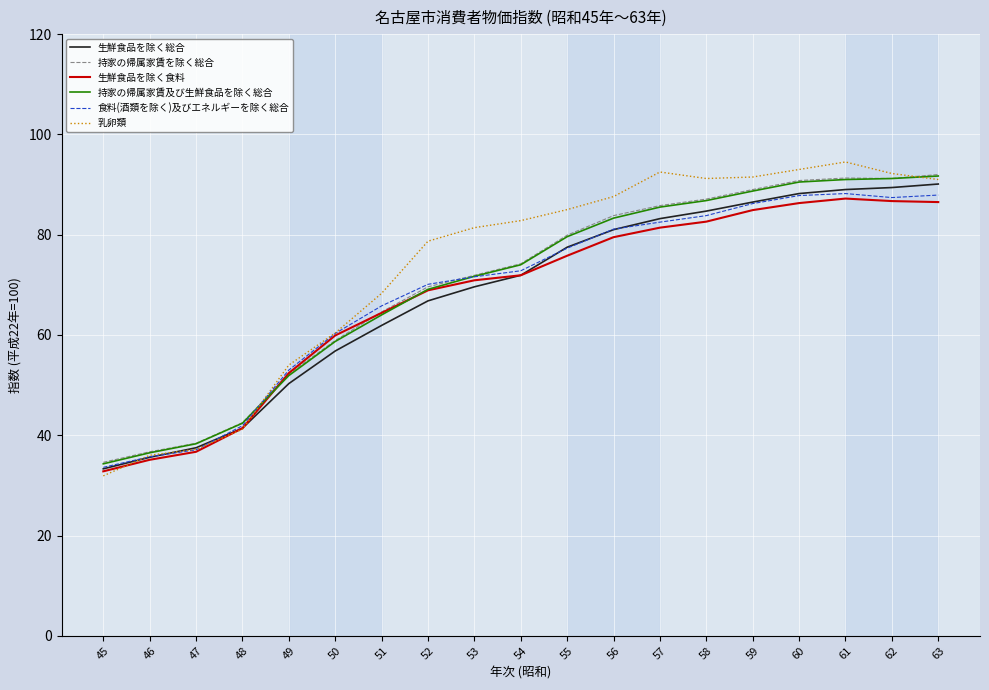

Is this an area chart (filled region under the line)?

No